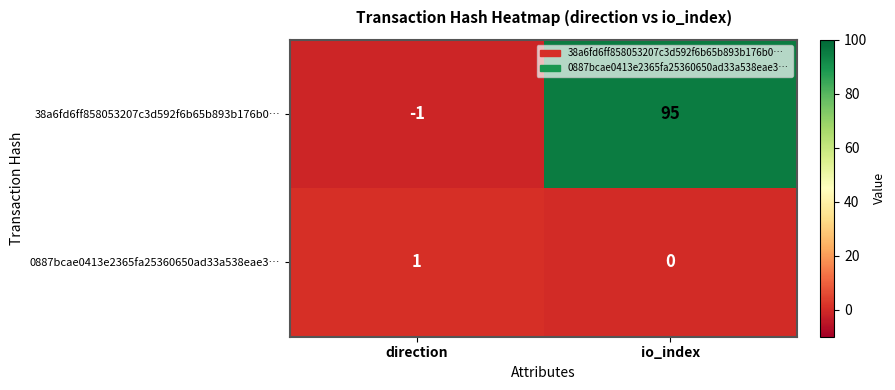

True or false: 38a6fd6ff858053207c3d592f6b65b893b176b0… has a value of -1 at direction.

True